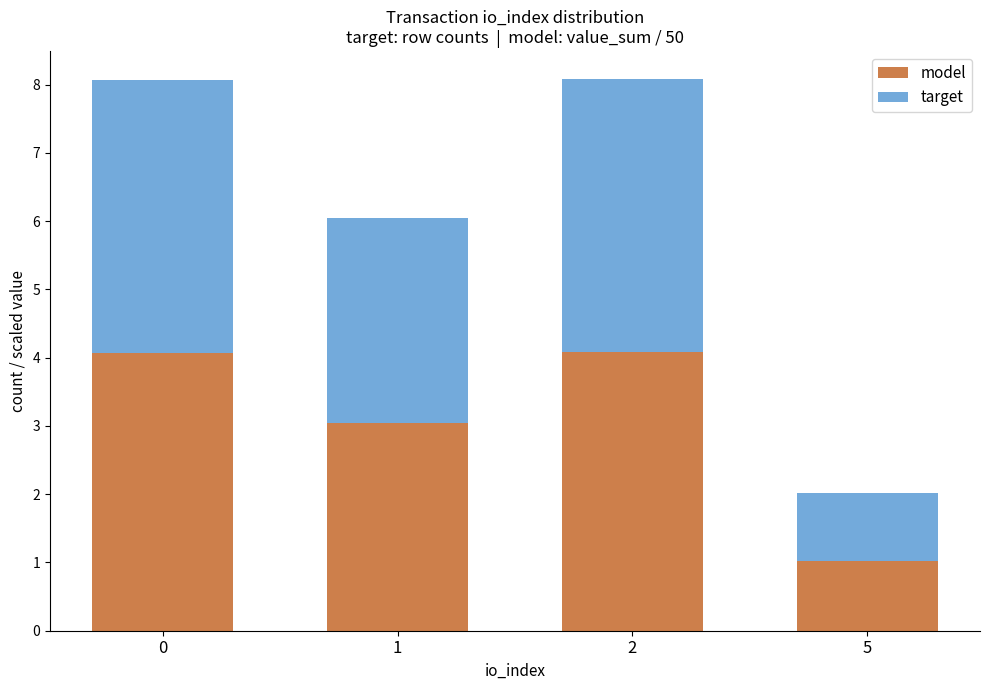

What is the total value across all series at 2?

8.1